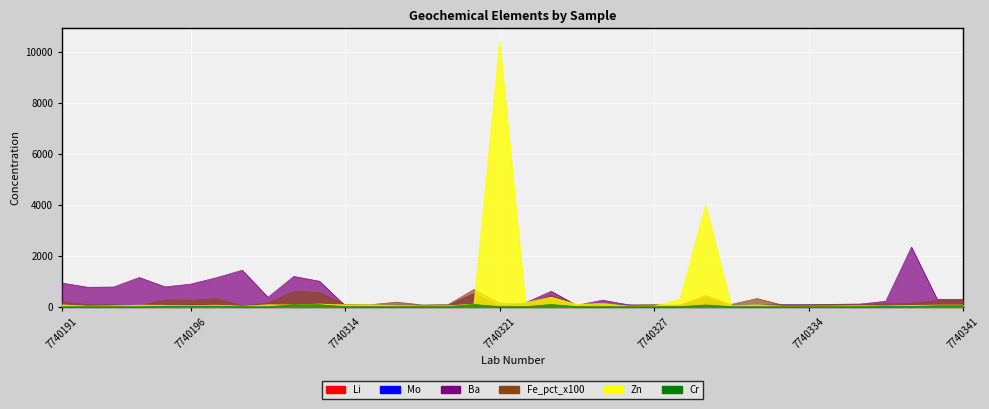

At which label is Mo closest to 71?

7740321